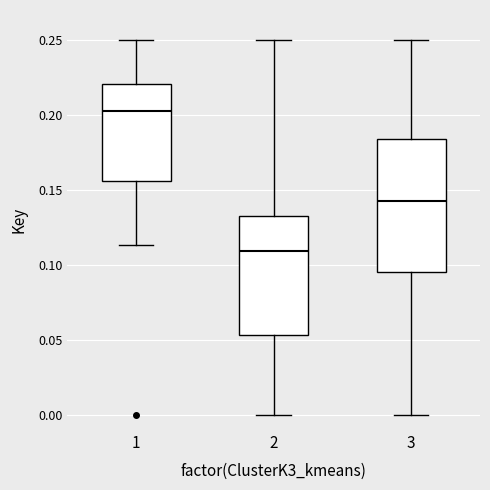

Which box has the highest median line?

1